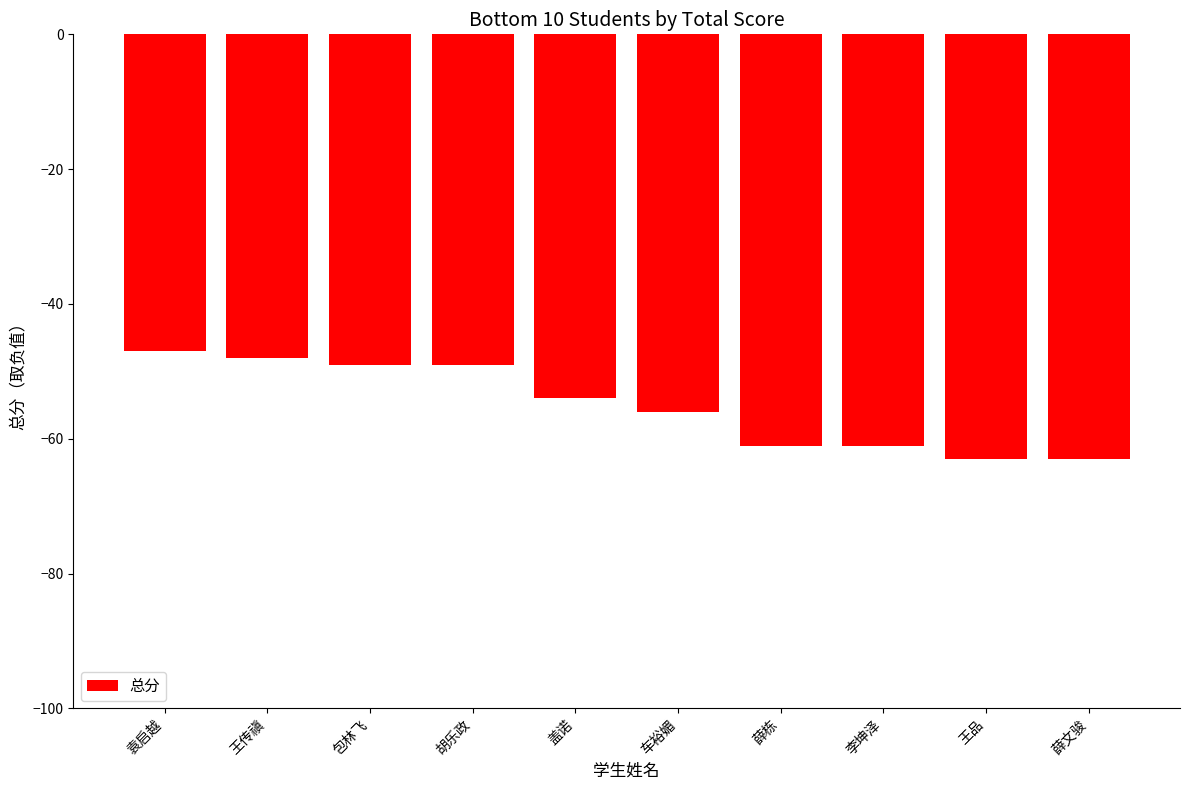

What is the value of the 4th bar from the left?

-49